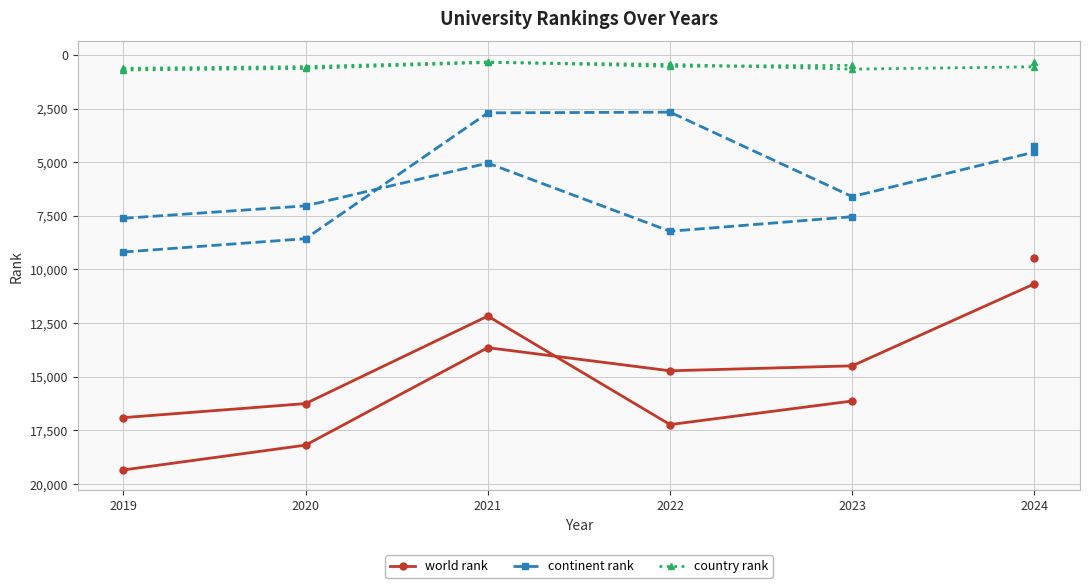

What is the difference between the second highest and second lowest values in the world rank series?

775